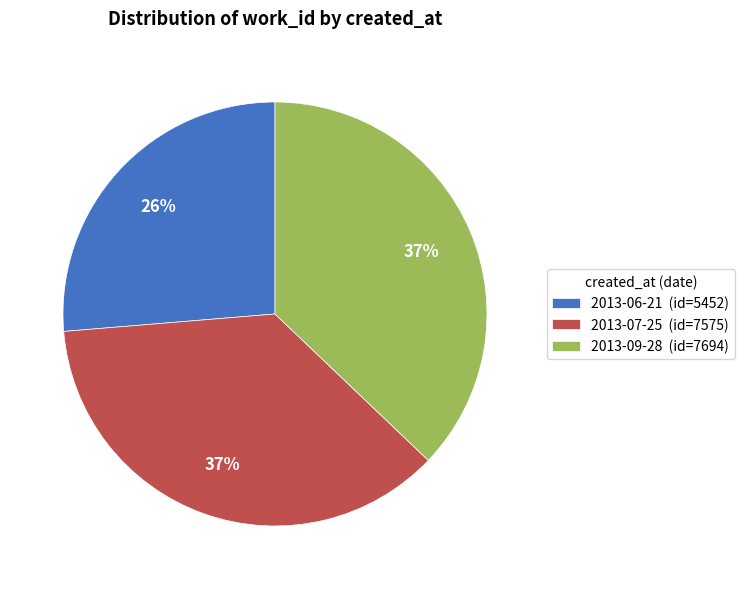

True or false: 2013-07-25 accounts for 43% of the total.

False